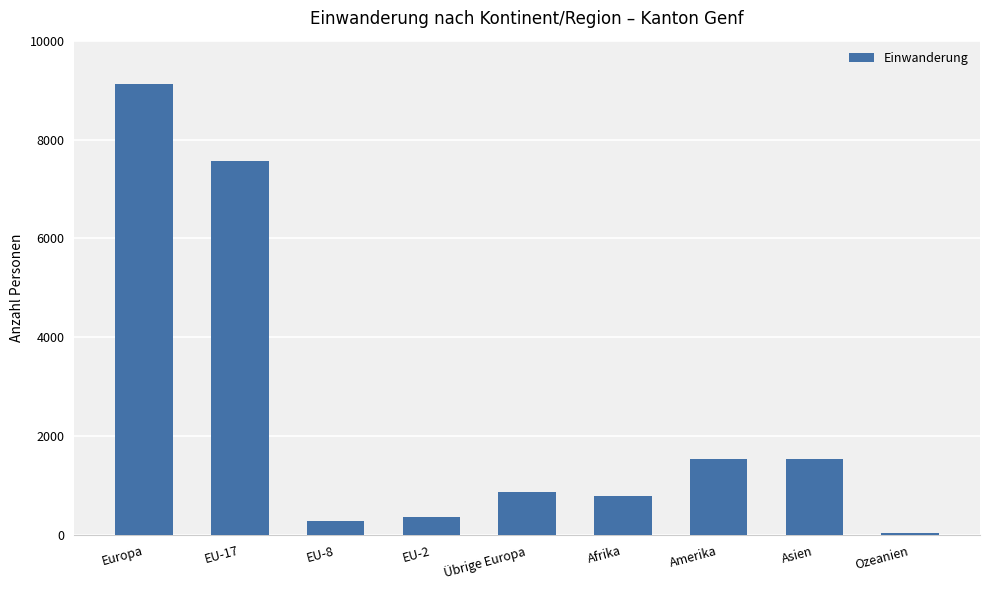

What is the average value?

2461